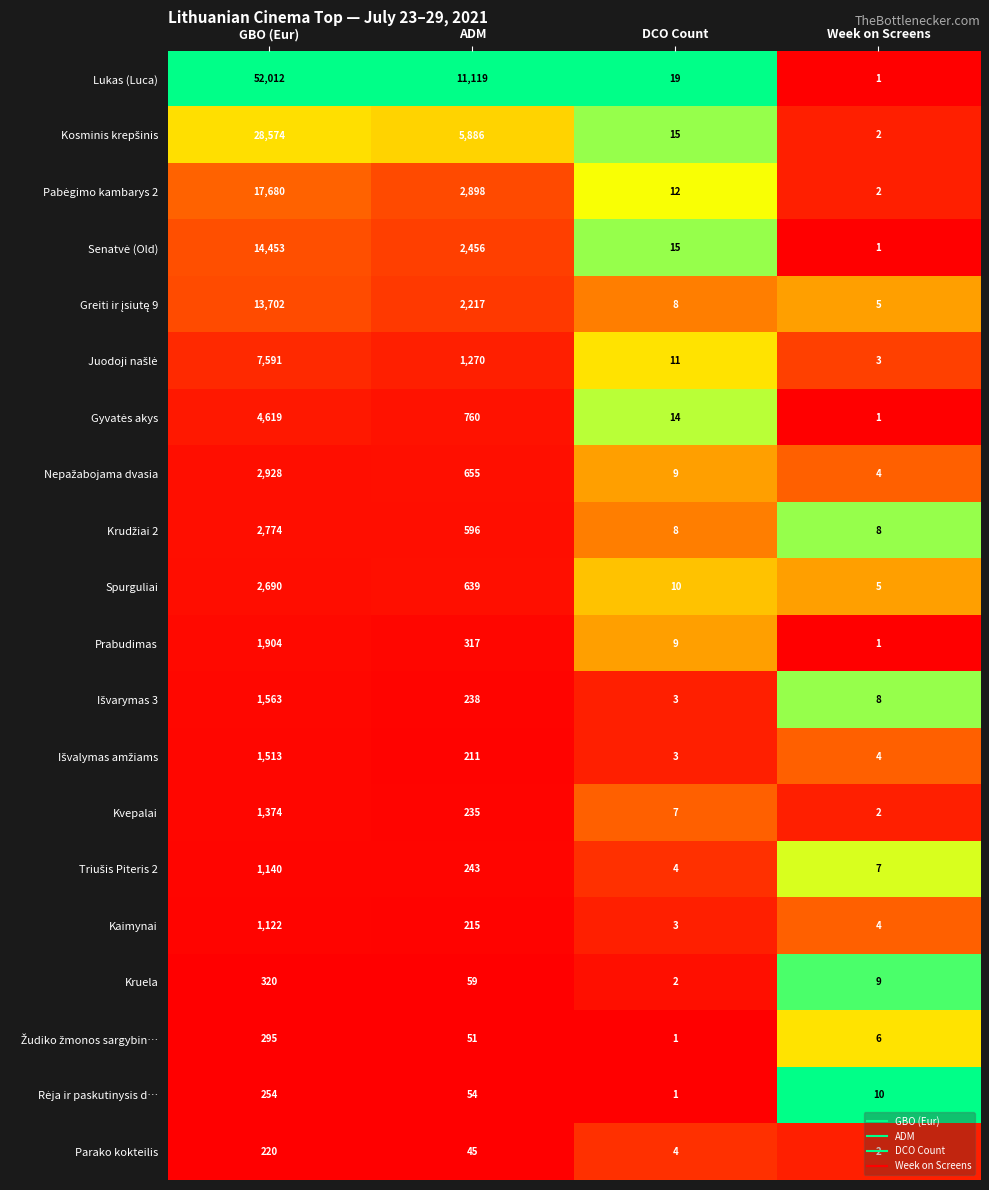

Count the number of categories in the chart.

4